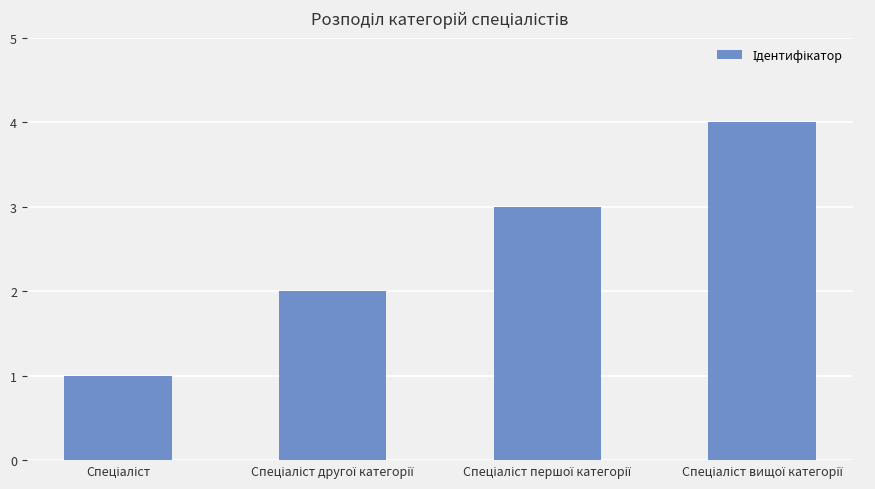

What is the maximum value shown in the chart?

4